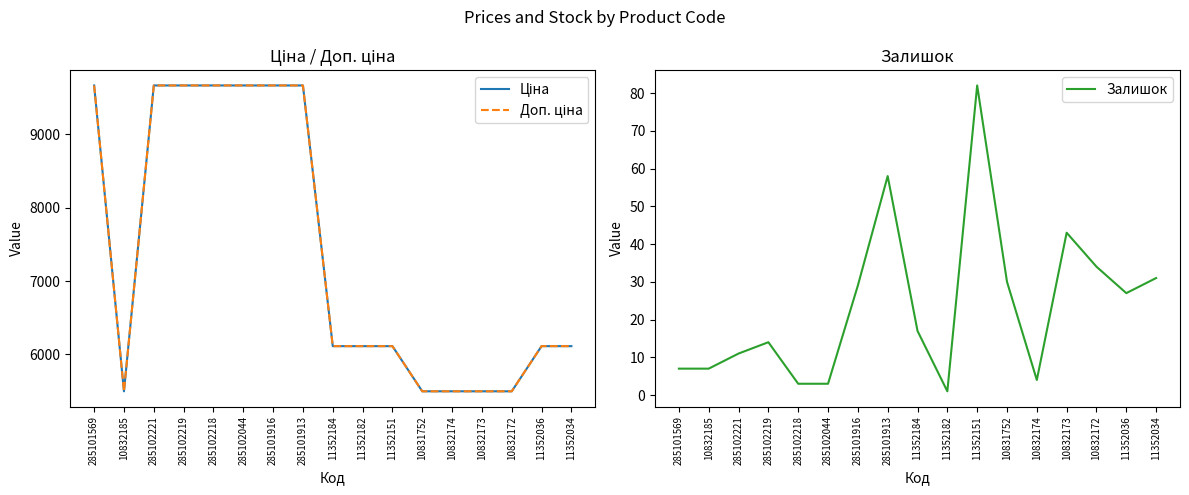

Rank the categories by Ціна value from highest to lowest.

285101569, 285102221, 285102219, 285102218, 285102044, 285101916, 285101913, 11352184, 11352182, 11352151, 11352036, 11352034, 10832185, 10831752, 10832174, 10832173, 10832172